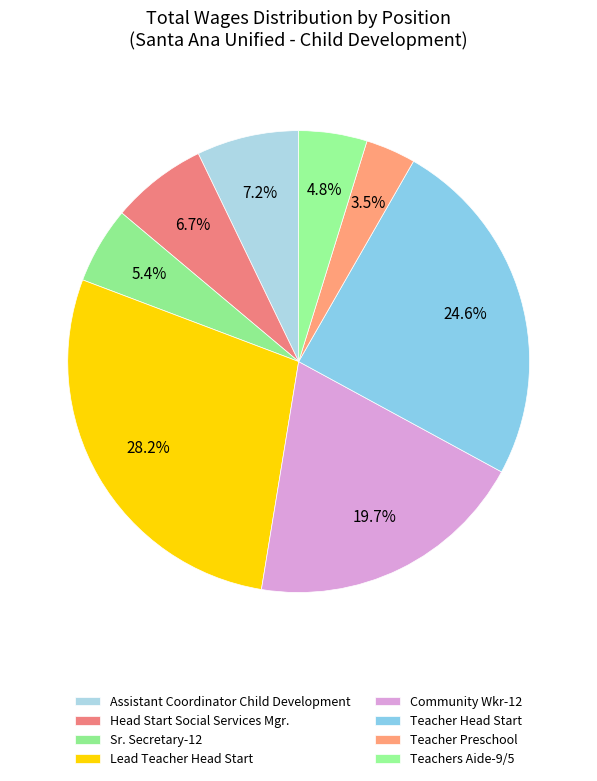

What percentage is the Teachers Aide-9/5 slice, to the nearest percent?

5%